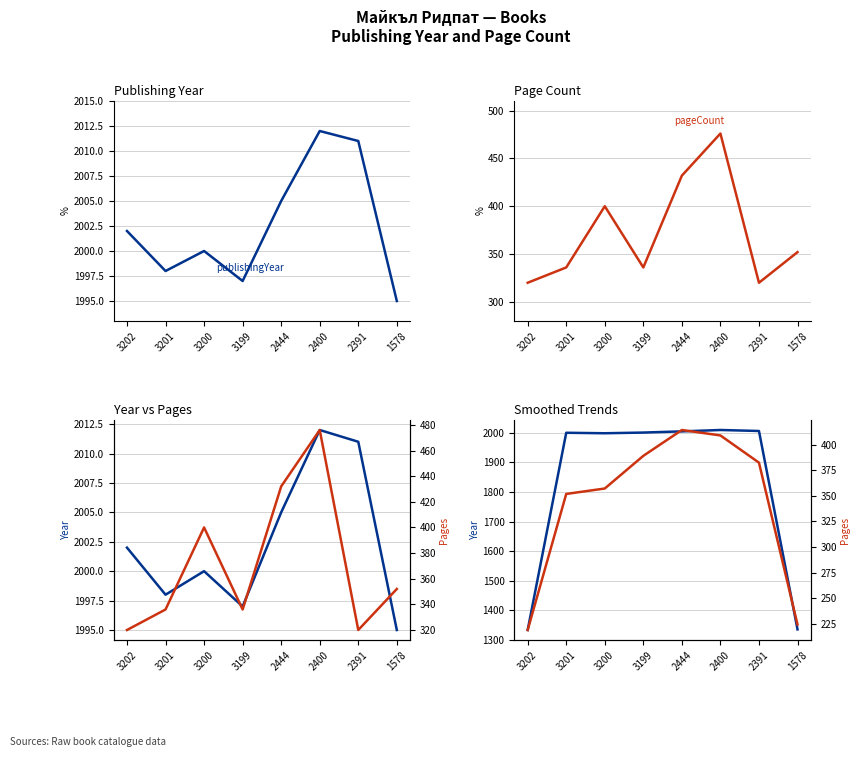

What is the smallest value displayed?

218.7